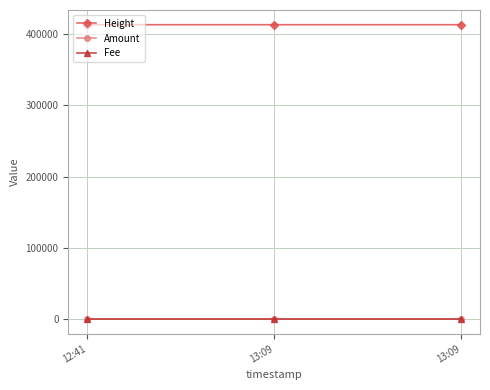

Reading left to right, what are all the values shown in this chart?

Height: 12:41=413361	13:09=413368	13:09=413368
Amount: 12:41=5	13:09=0	13:09=0
Fee: 12:41=1	13:09=1	13:09=1